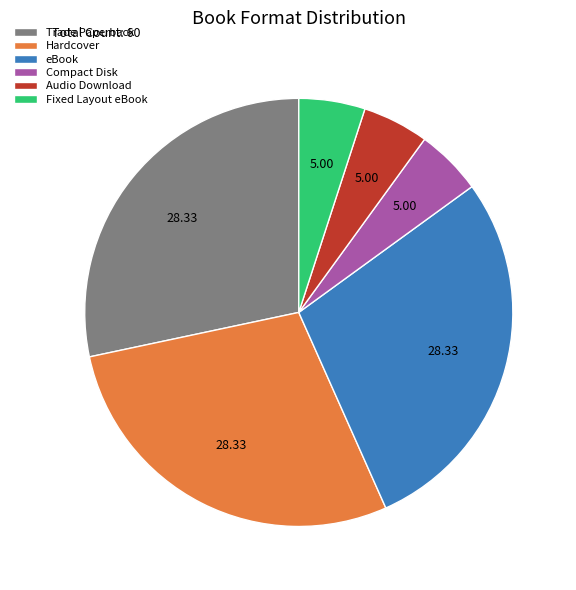

The Compact Disk slice represents 5% of the pie. True or false?

True